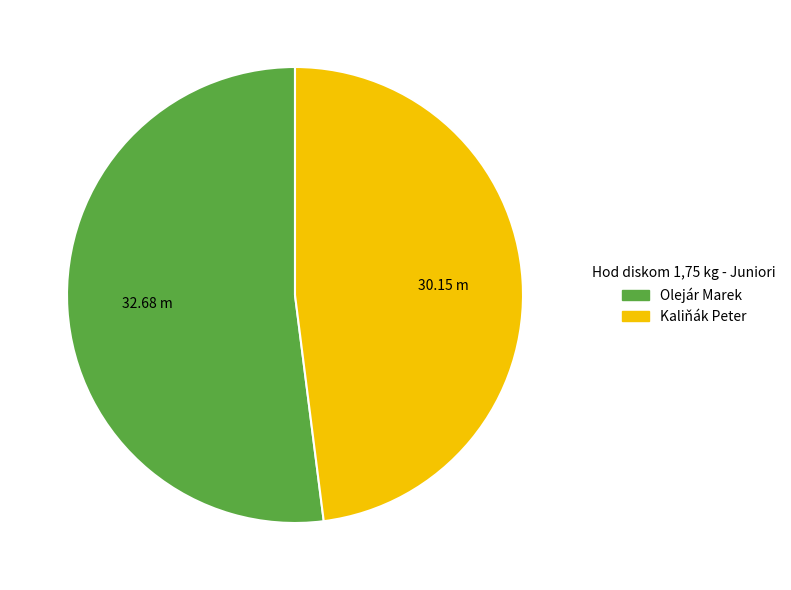

Combined, do Olejár Marek and Kaliňák Peter account for over 50%?

Yes